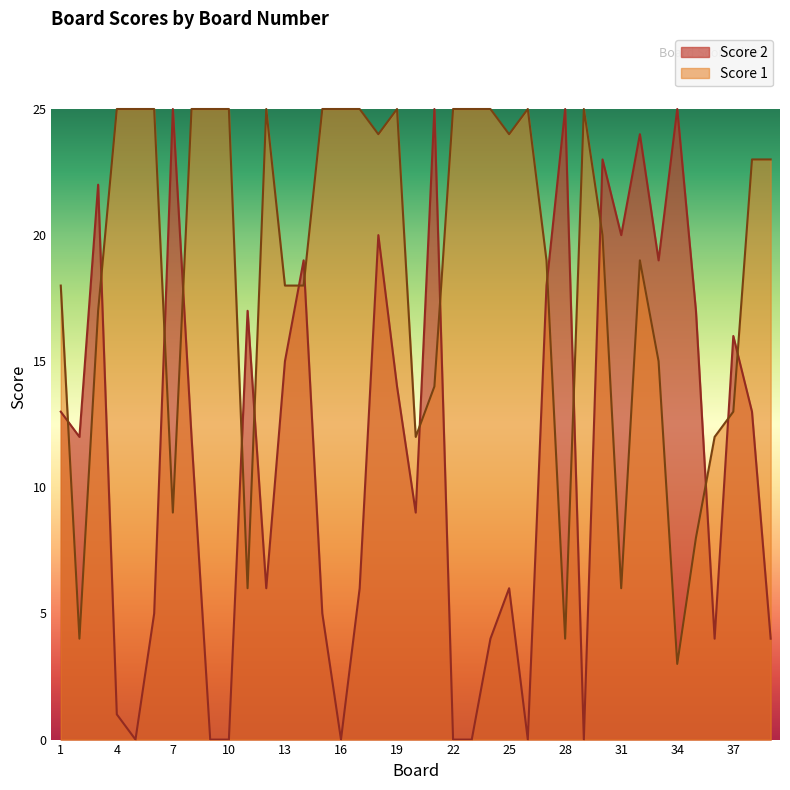

Does the chart have visible grid lines?

No